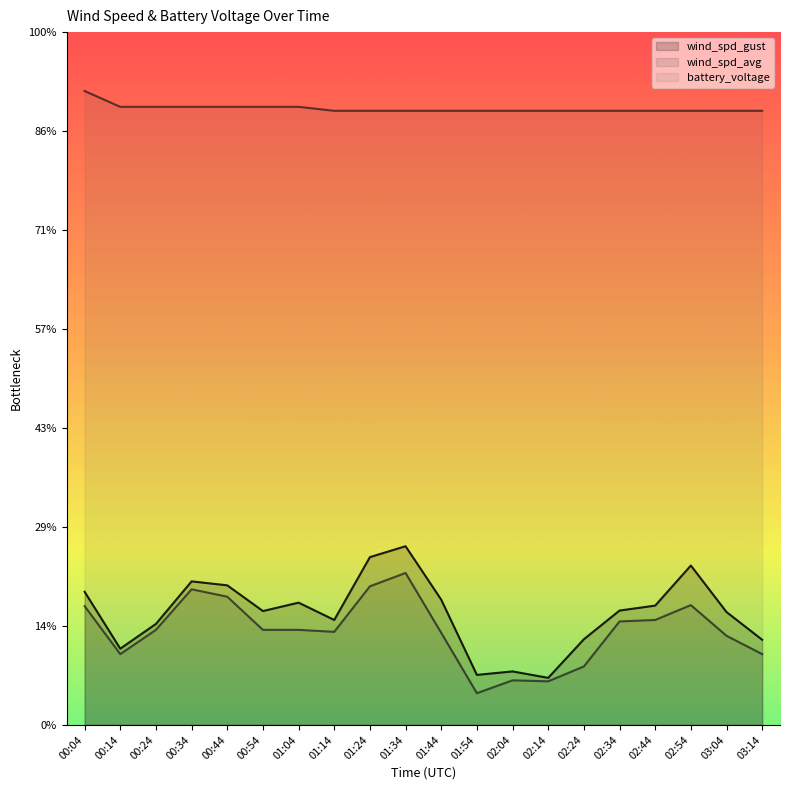

What is the approximate value of wind_spd_gust at 03:04?

2.3